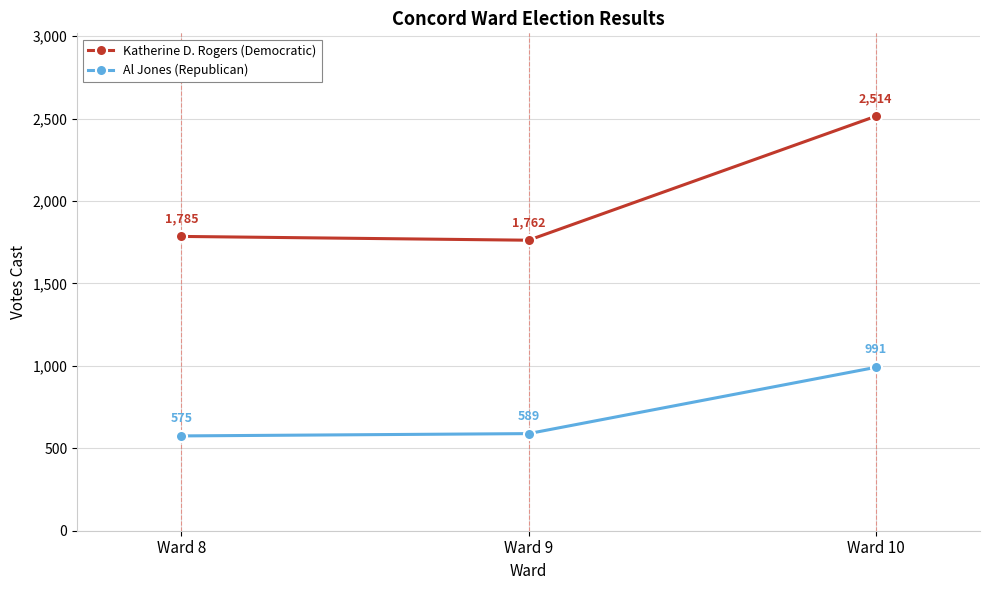

Which series changed the most between Ward 9 and Ward 10?

Katherine D. Rogers (Democratic)